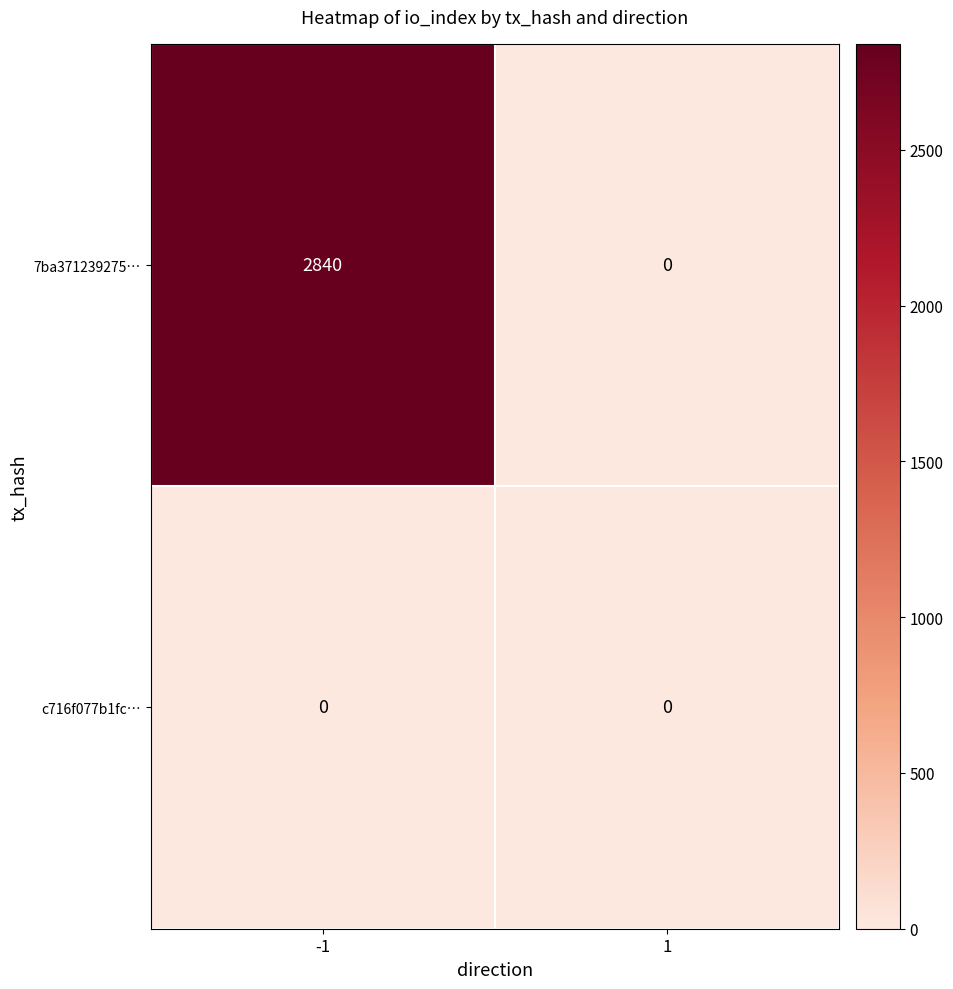

Reading left to right, transcribe all the data shown in this chart.

7ba371239275…: -1=2840	1=0
c716f077b1fc…: -1=0	1=0